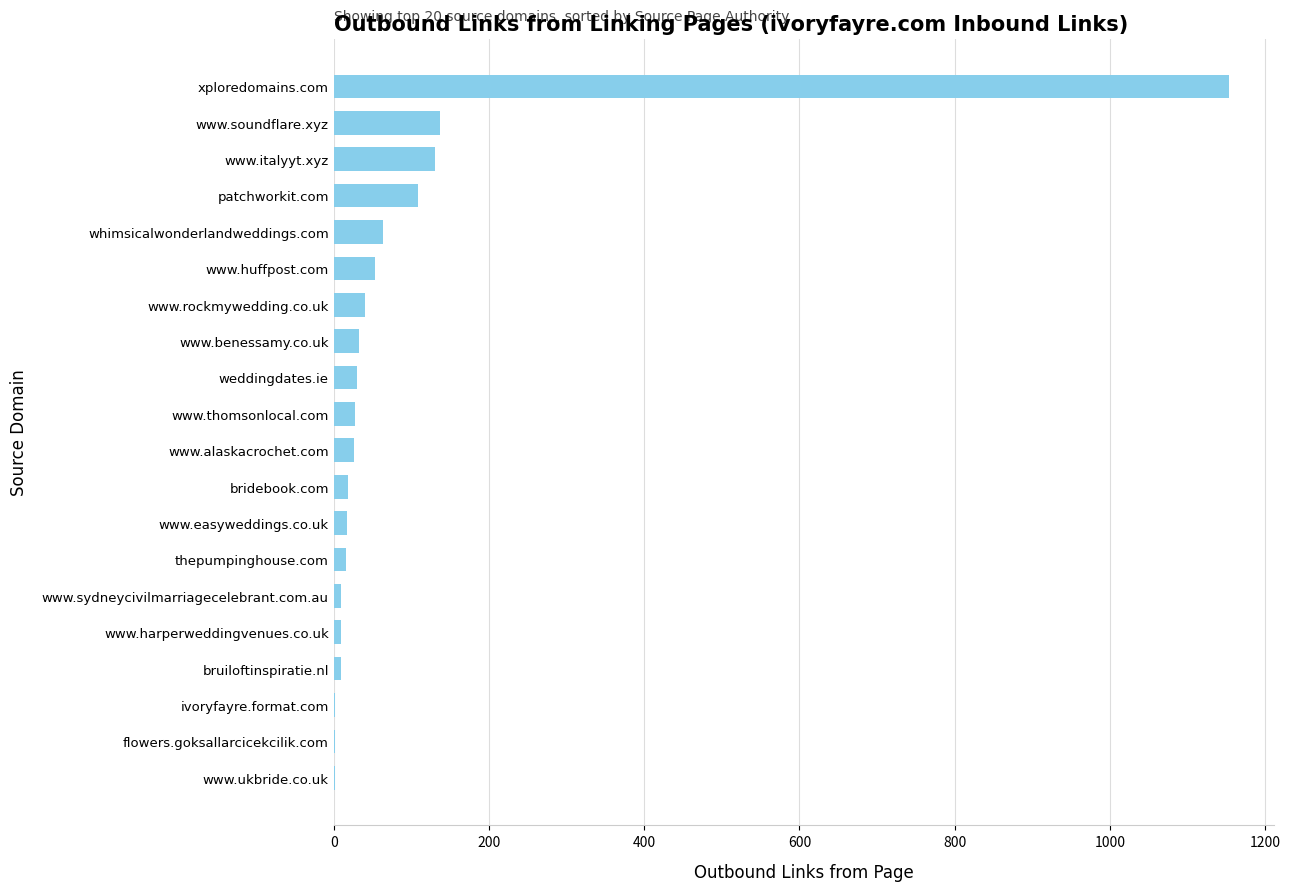

Approximately how many times larger is the value at whimsicalwonderlandweddings.com compared to www.thomsonlocal.com?

2.3